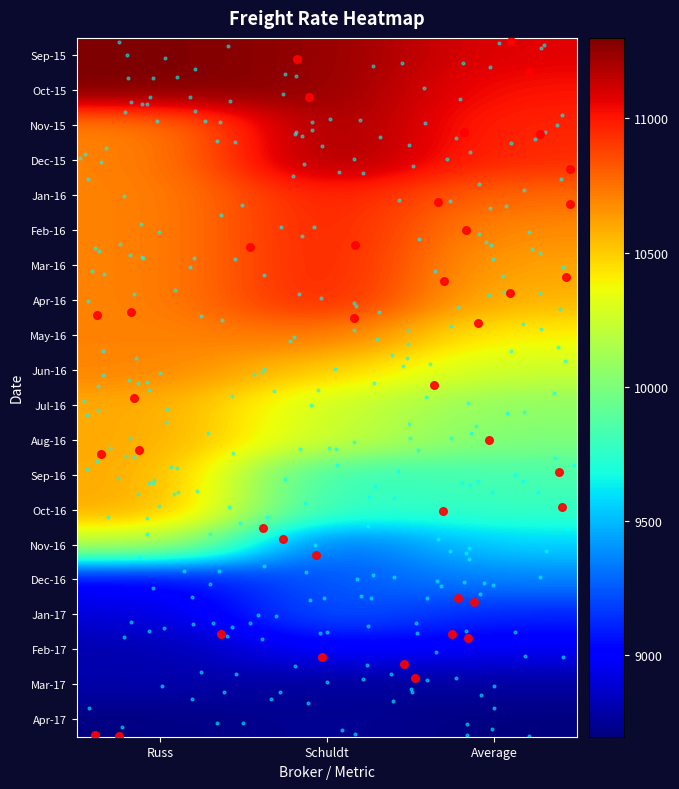

Count the number of categories in the chart.

3